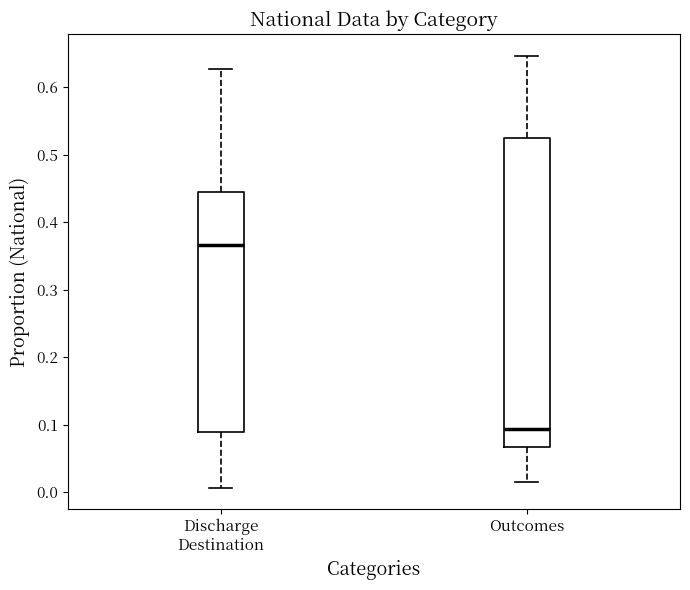

Comparing the boxes themselves (not the whiskers), which one is the tallest?

Outcomes